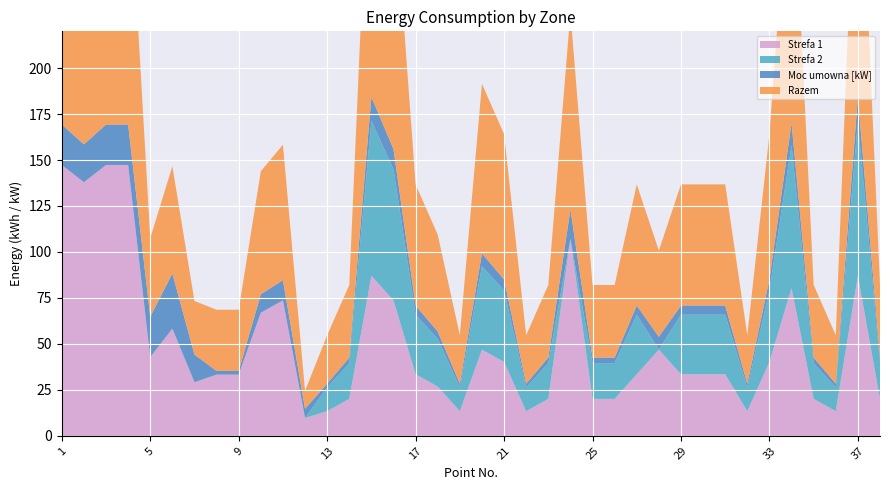

Reading left to right, extract all data points from this chart.

Strefa 1: 1=147.3	2=137.9	3=147.3	4=147.3	5=42.8	6=58.3	7=29.2	8=33.3	9=33.3	10=67.0	11=73.7	12=9.7	13=13.4	14=20.1	15=87.0	16=73.7	17=33.5	18=26.8	19=13.4	20=46.9	21=40.2	22=13.4	23=20.1	24=107.1	25=20.1	26=20.1	27=33.5	28=46.9	29=33.5	30=33.5	31=33.5	32=13.4	33=40.2	34=80.4	35=20.1	36=13.4	37=87.0	38=20.1
Strefa 2: 1=0.0	2=0.0	3=0.0	4=0.0	5=0.0	6=0.0	7=0.0	8=0.0	9=0.0	10=0.0	11=0.0	12=0.0	13=13.0	14=19.4	15=84.2	16=71.3	17=32.4	18=25.9	19=13.0	20=45.4	21=38.9	22=13.0	23=19.4	24=0.0	25=19.4	26=19.4	27=32.4	28=0.0	29=32.4	30=32.4	31=32.4	32=13.0	33=38.9	34=77.8	35=19.4	36=13.0	37=84.2	38=19.4
Moc umowna [kW]: 1=22.0	2=20.6	3=22.0	4=22.0	5=22.0	6=30.0	7=15.0	8=2.0	9=2.0	10=10.0	11=11.0	12=5.0	13=2.0	14=3.0	15=13.0	16=11.0	17=5.0	18=4.0	19=2.0	20=7.0	21=6.0	22=2.0	23=3.0	24=16.0	25=3.0	26=3.0	27=5.0	28=7.0	29=5.0	30=5.0	31=5.0	32=2.0	33=6.0	34=12.0	35=3.0	36=2.0	37=13.0	38=3.0
Razem: 1=147.3	2=137.9	3=147.3	4=147.3	5=42.8	6=58.3	7=29.2	8=33.3	9=33.3	10=67.0	11=73.7	12=9.7	13=26.4	14=39.5	15=171.3	16=144.9	17=65.9	18=52.7	19=26.4	20=92.2	21=79.1	22=26.4	23=39.5	24=107.1	25=39.5	26=39.5	27=65.9	28=46.9	29=65.9	30=65.9	31=65.9	32=26.4	33=79.1	34=158.1	35=39.5	36=26.4	37=171.3	38=39.5